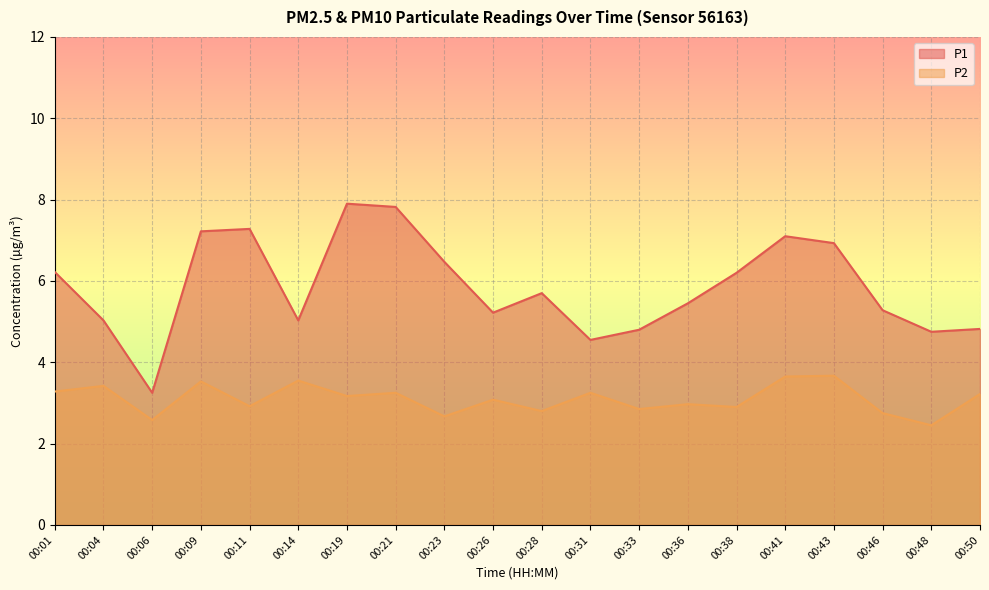

How many lines are shown in the chart?

2